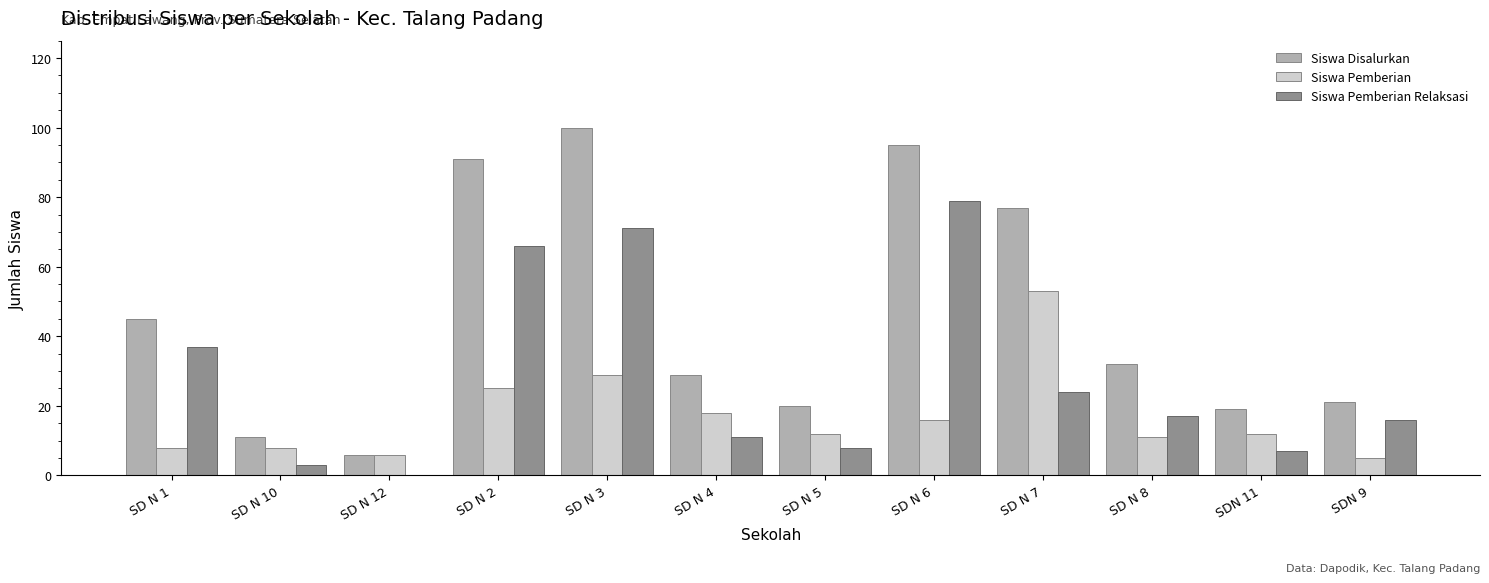

Which category has the highest value in the Siswa Disalurkan series?

SD N 3